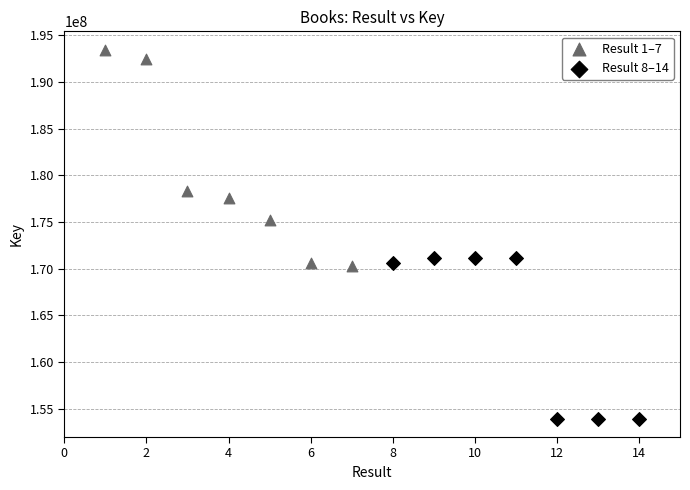

Which series reaches the maximum Y coordinate?

Result 1–7